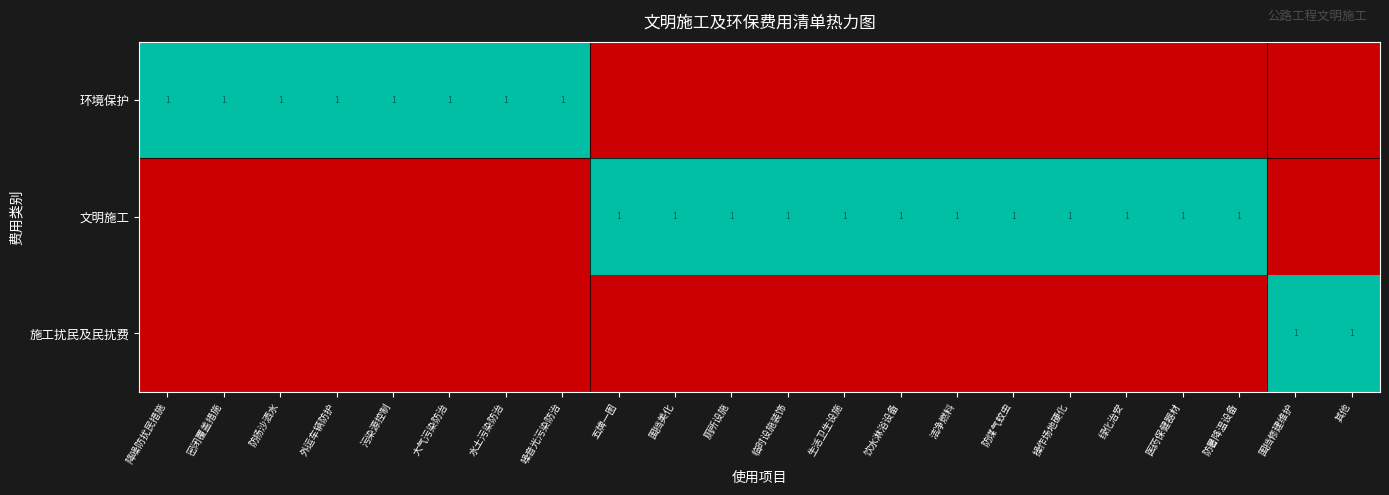

Is it true that 环境保护 equals 2 at 外运车辆防护?

False